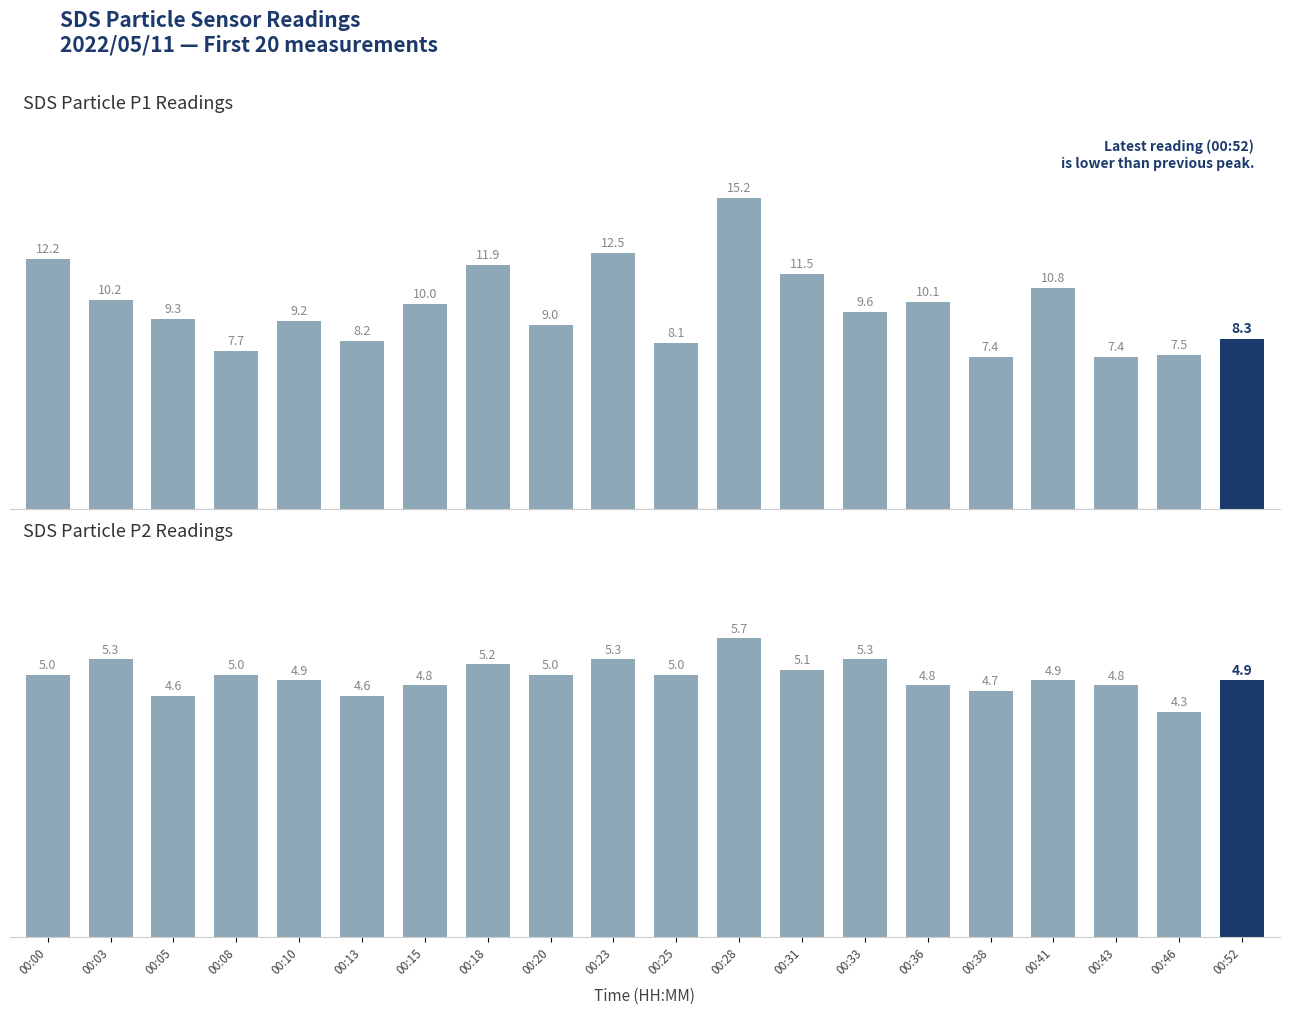

What is the difference between the highest and lowest values at 00:46?

3.2